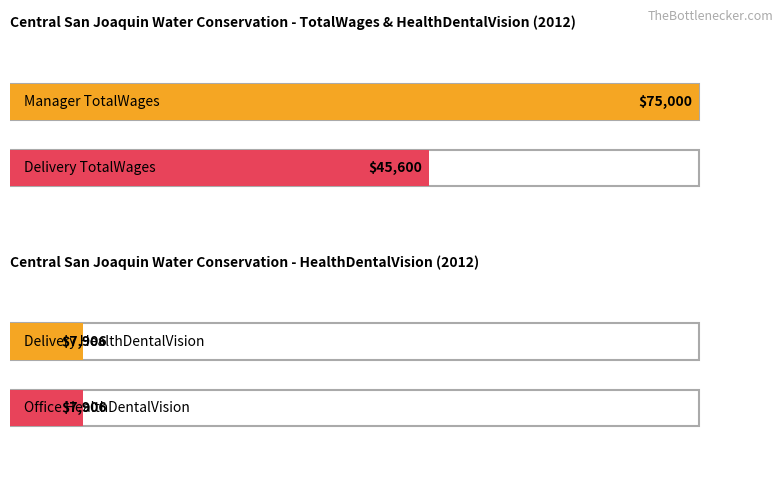

The value of TotalRetirementAndHealthContribution at Manager is 0. True or false?

True